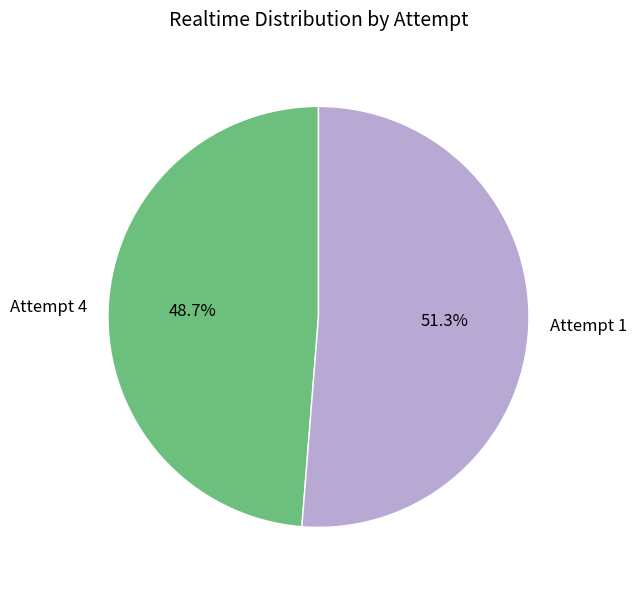

How much of the chart is everything except Attempt 4?

51.3%